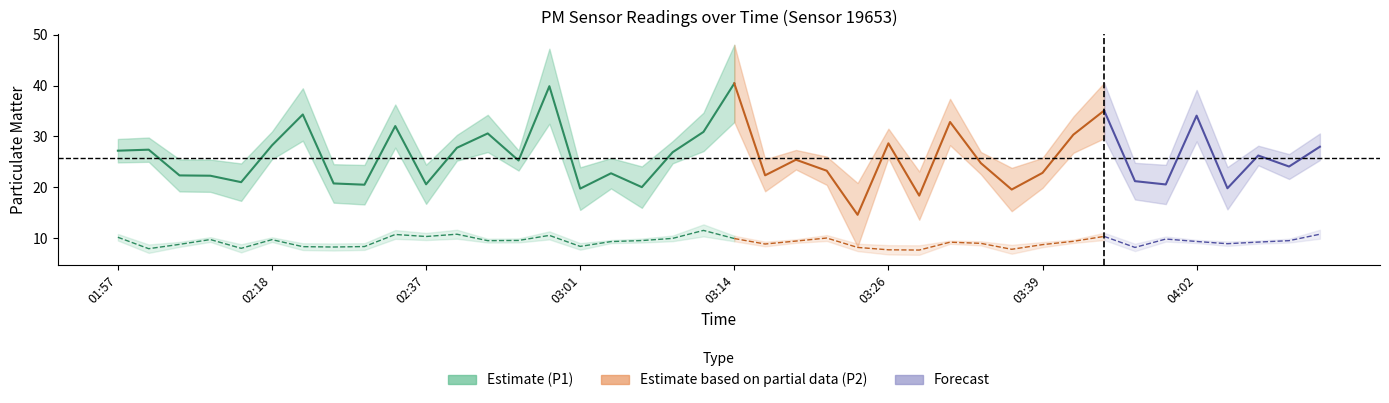

True or false: P1 and P2 intersect in this chart.

False